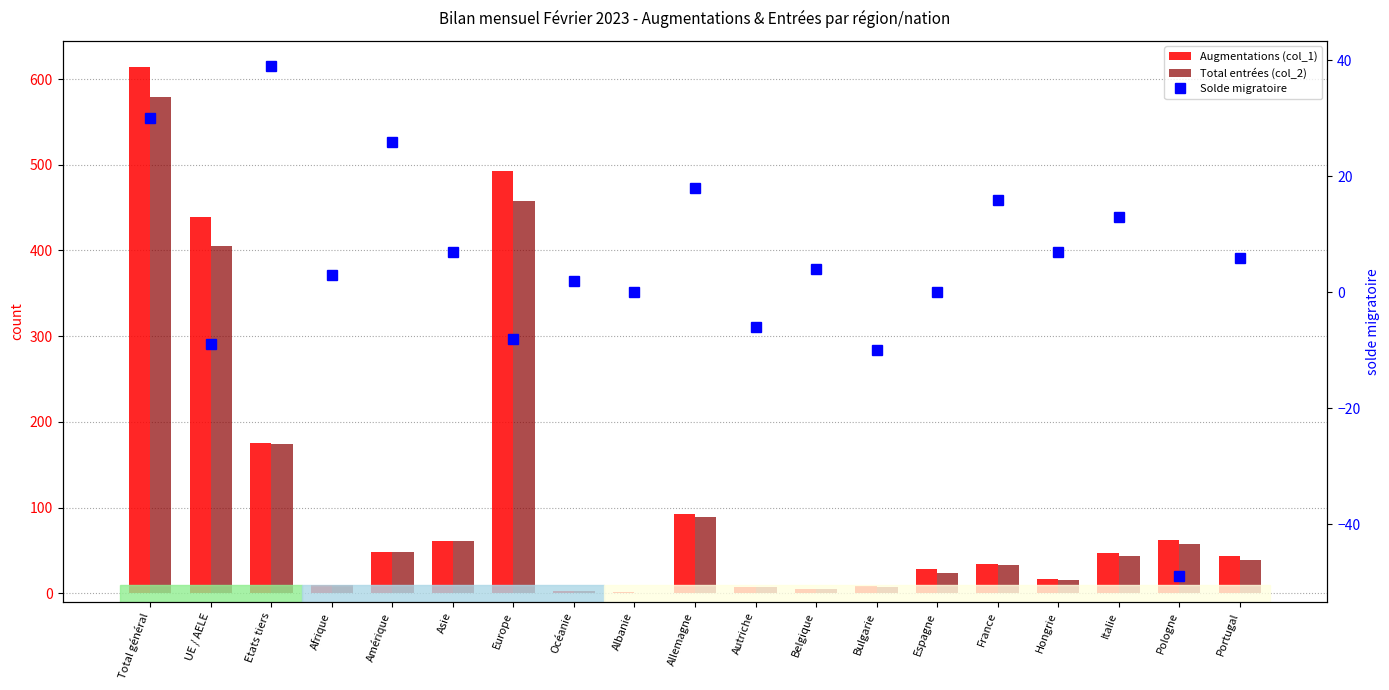

Which series has the largest range (max minus min)?

Augmentations (col_1)